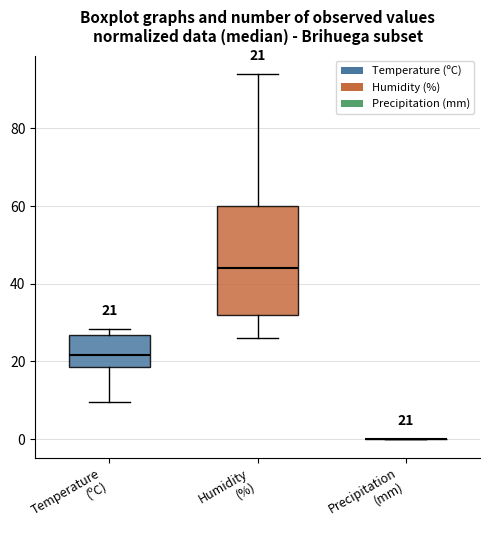

Which box is the tallest, from its lower edge to its upper edge?

Humidity (%)